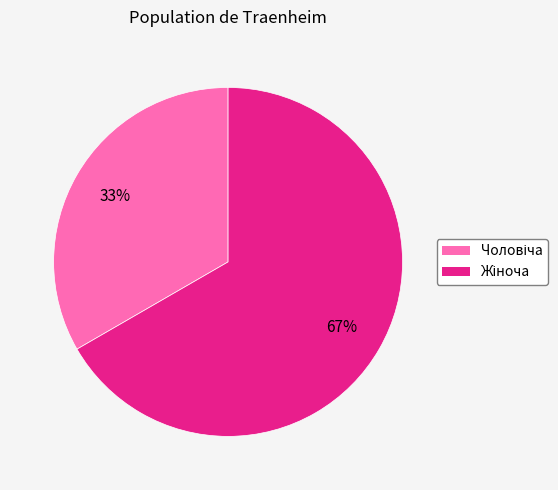

To the nearest percent, what is the average slice percentage?

50%